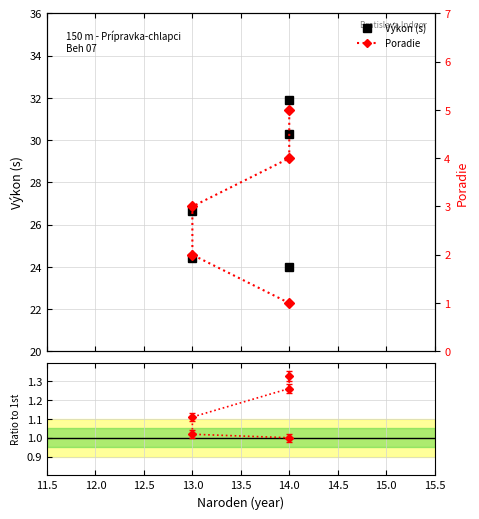

Which series has the largest total across all categories?

Výkon (s)